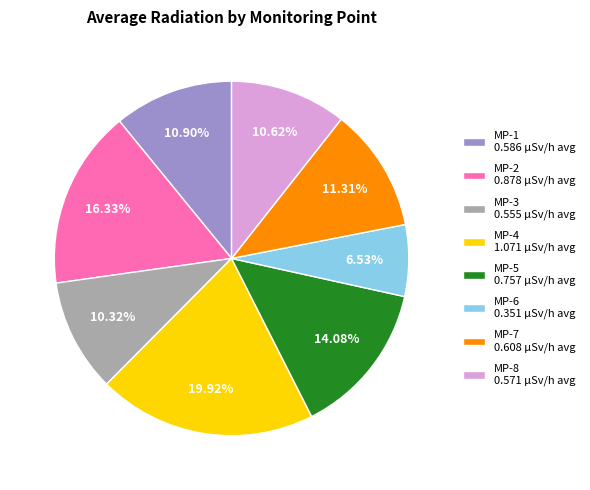

How many segments does this pie chart have?

8